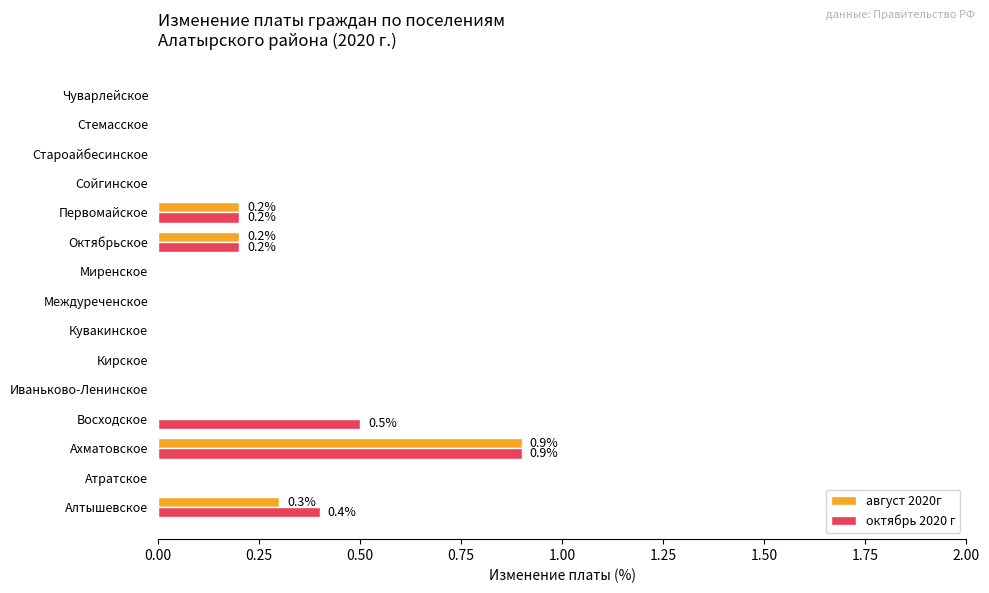

Is the value of октябрь 2020 г at Восходское greater than the value of август 2020г at Стемасское?

Yes